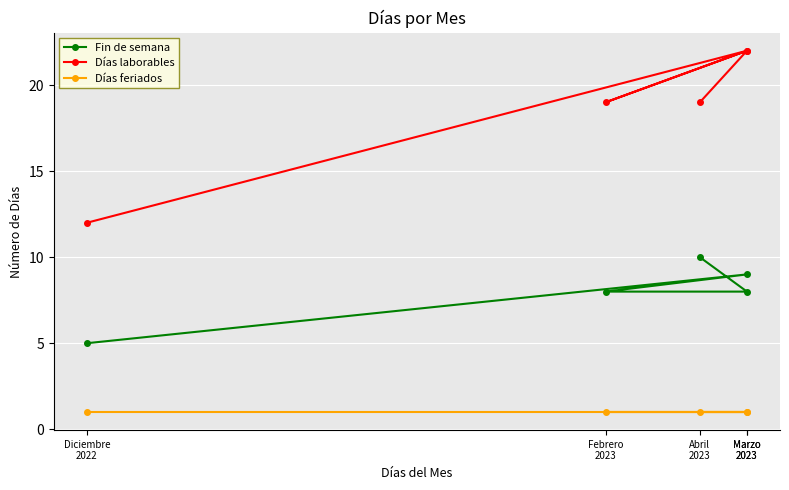

What is the average value of the Días feriados series?

1